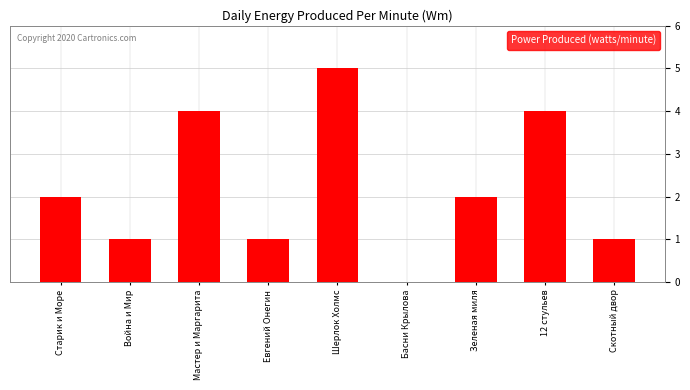

What is the greatest value displayed?

5